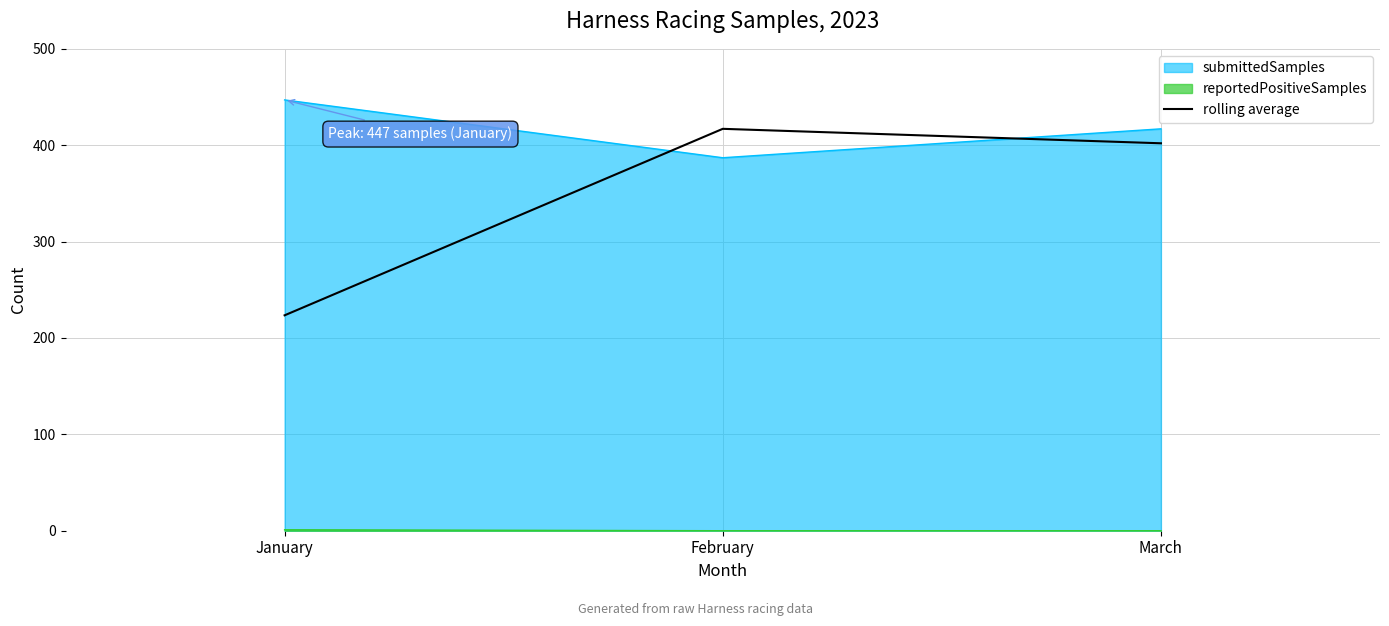

Reading right to left, extract all data points from this chart.

March=402.0	February=417.0	January=223.5